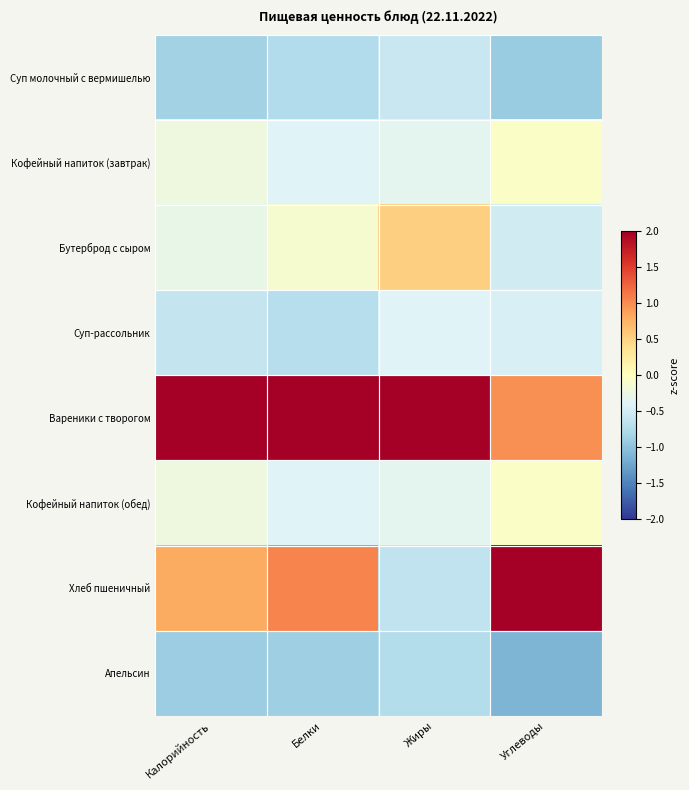

Reading left to right, extract all data points from this chart.

Суп молочный с вермишелью: Калорийность=-0.8	Белки=-0.7	Жиры=-0.6	Углеводы=-0.9
Кофейный напиток (завтрак): Калорийность=-0.2	Белки=-0.4	Жиры=-0.3	Углеводы=-0.1
Бутерброд с сыром: Калорийность=-0.3	Белки=-0.1	Жиры=0.5	Углеводы=-0.5
Суп-рассольник: Калорийность=-0.6	Белки=-0.7	Жиры=-0.4	Углеводы=-0.4
Вареники с творогом: Калорийность=2.3	Белки=2.2	Жиры=2.5	Углеводы=1.0
Кофейный напиток (обед): Калорийность=-0.2	Белки=-0.4	Жиры=-0.3	Углеводы=-0.1
Хлеб пшеничный: Калорийность=0.8	Белки=1.0	Жиры=-0.6	Углеводы=2.1
Апельсин: Калорийность=-0.9	Белки=-0.9	Жиры=-0.7	Углеводы=-1.1